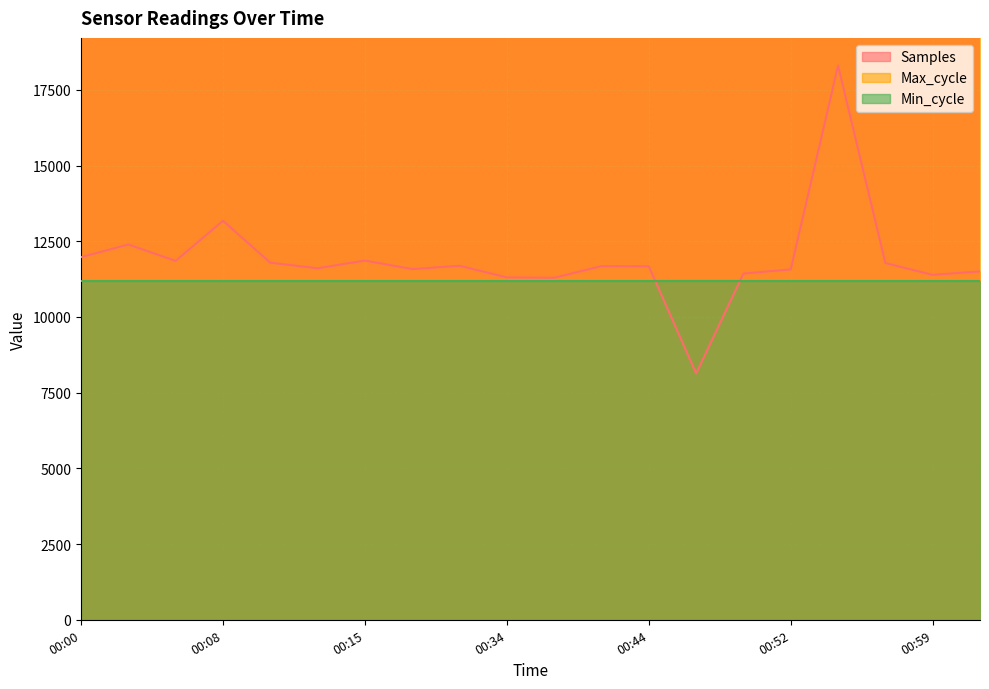

Rank the categories by Max_cycle value from highest to lowest.

00:00, 00:49, 01:02, 00:57, 00:12, 00:32, 00:54, 00:52, 00:10, 00:15, 00:59, 00:39, 00:05, 00:18, 00:34, 00:08, 00:37, 00:03, 00:44, 00:47